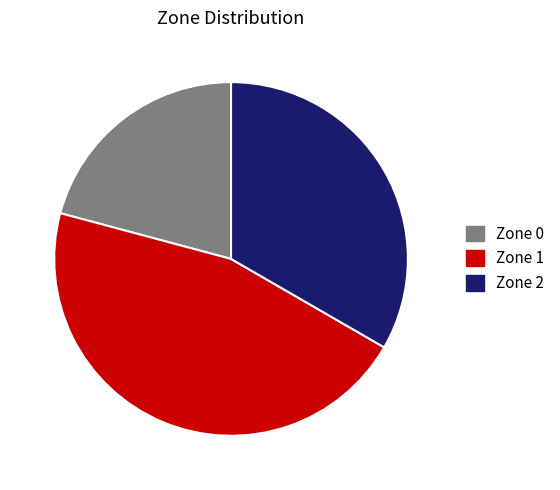

Is the sum of Zone 0 and Zone 1 greater than half?

Yes